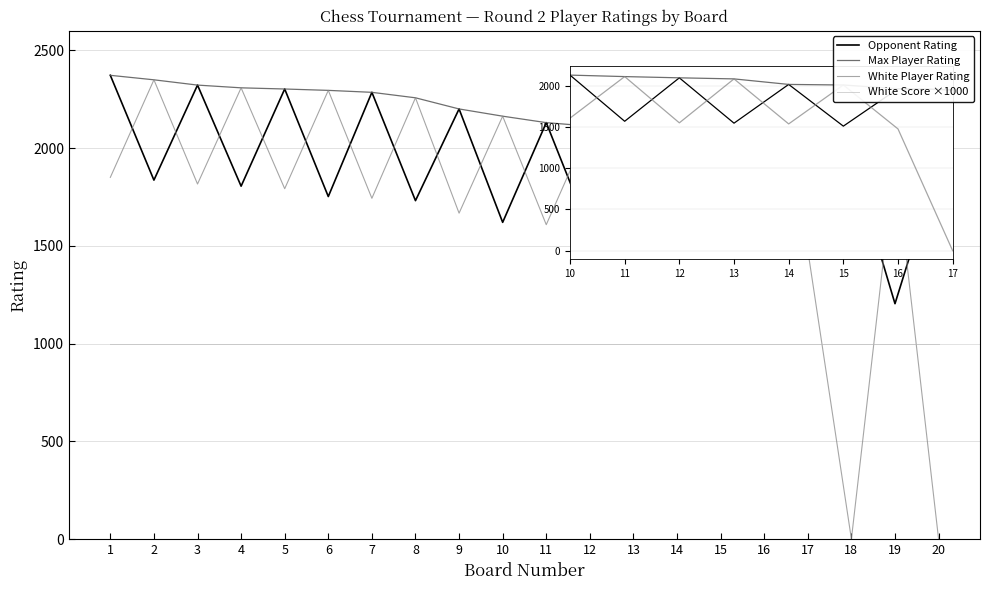

At which label does Max Player Rating first exceed 2163?

1